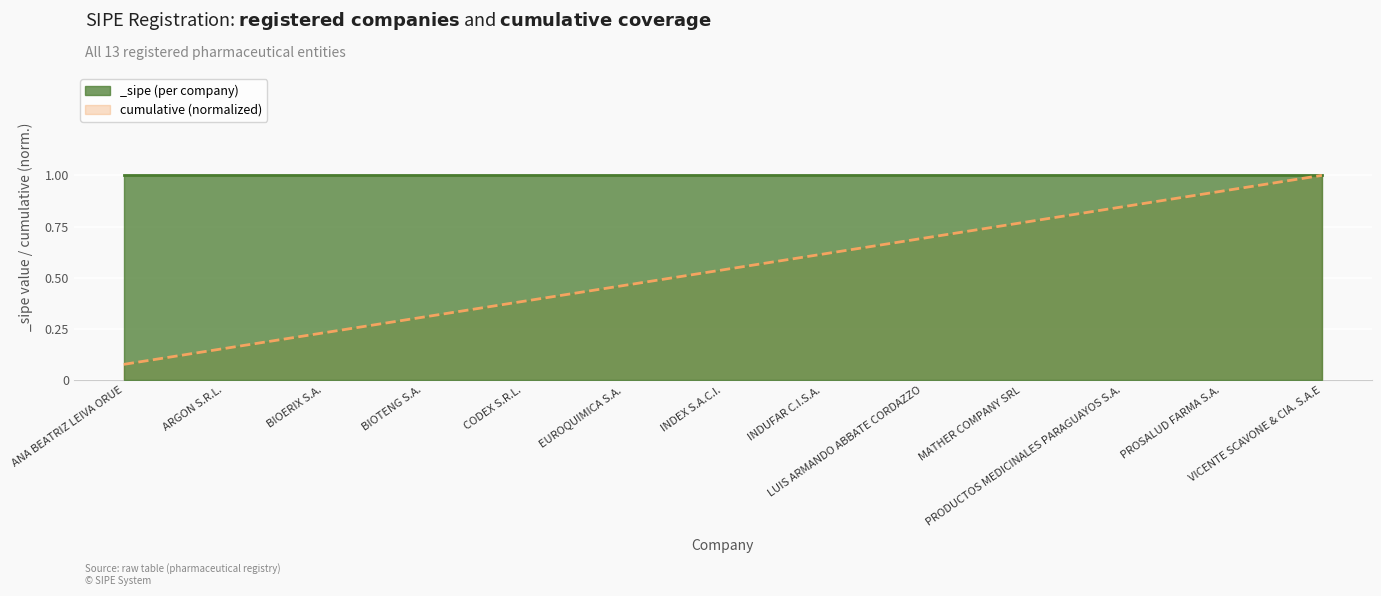

What is the change in value from INDUFAR C.I.S.A. to LUIS ARMANDO ABBATE CORDAZZO?

+0.1